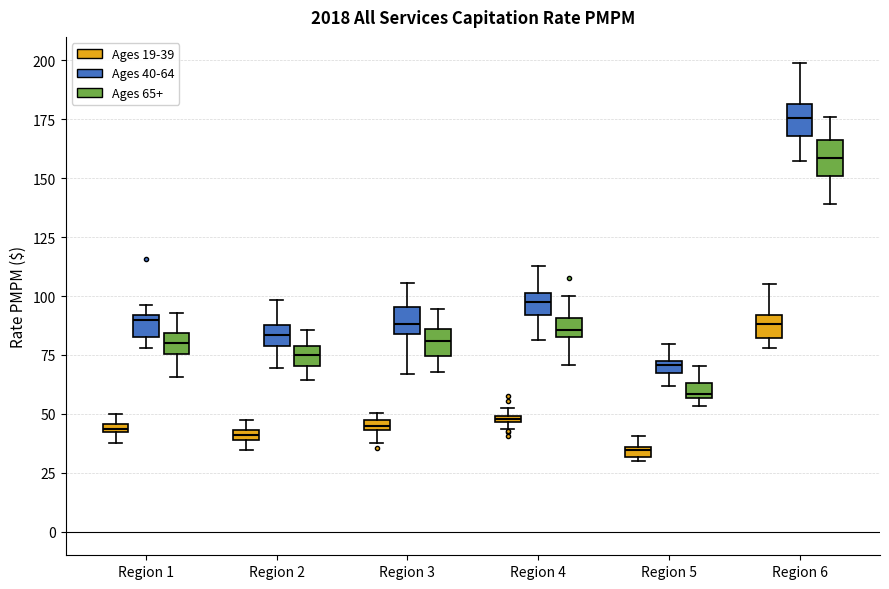

Which box's median line is the highest?

Region 6 (Ages 40-64)